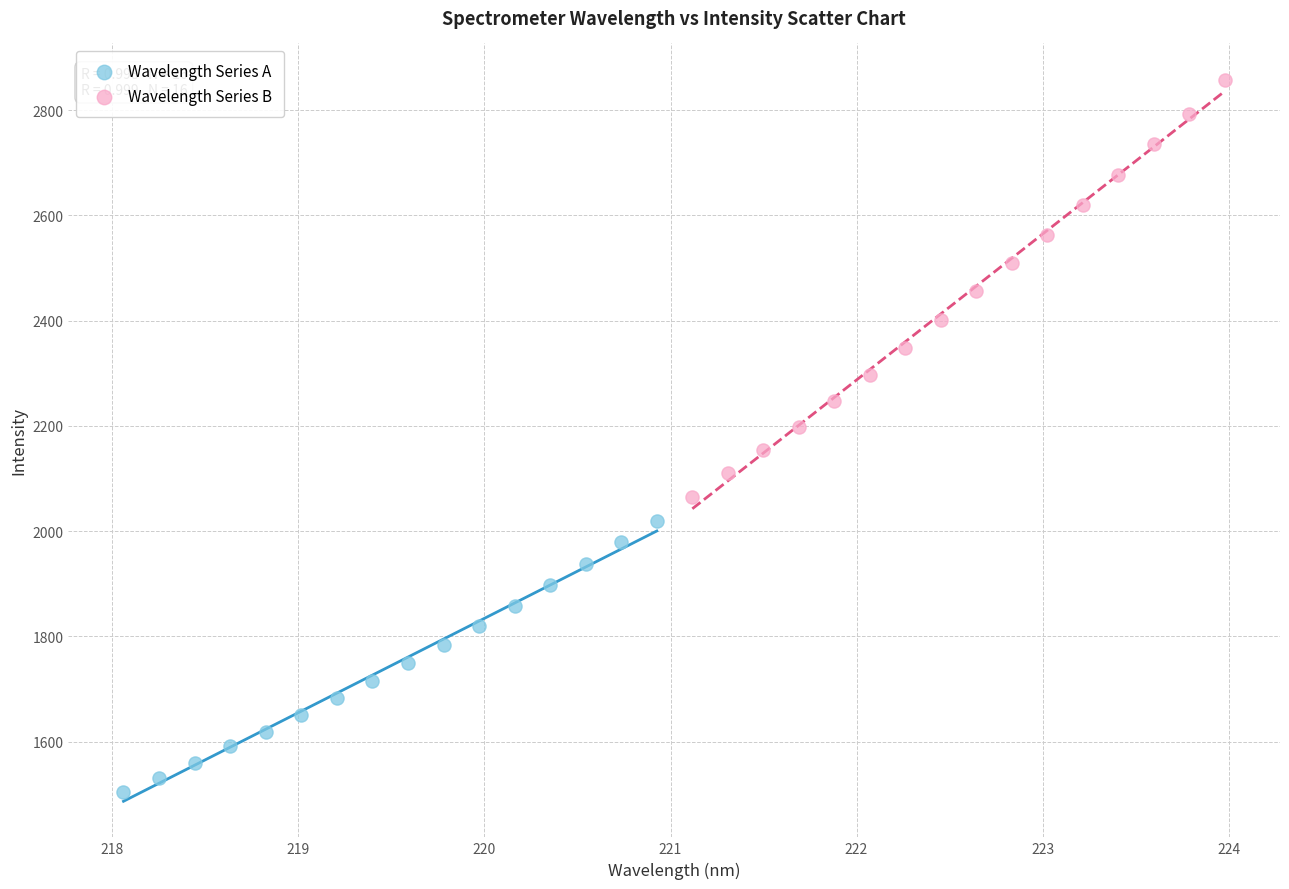

Which series reaches the maximum Y coordinate?

Wavelength Series B